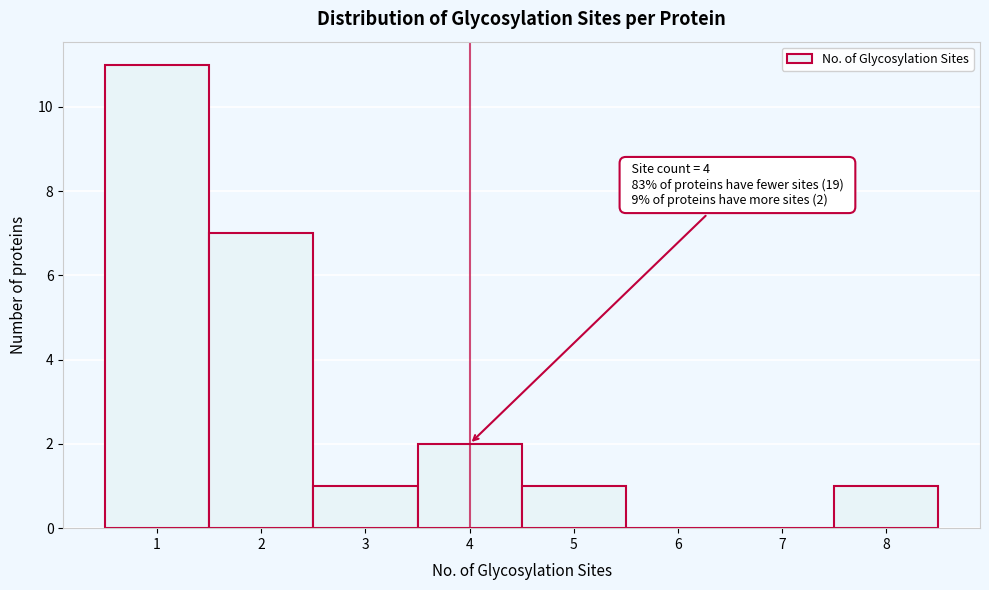

Which range on the x-axis has the tallest bar?

0.5 to 1.5